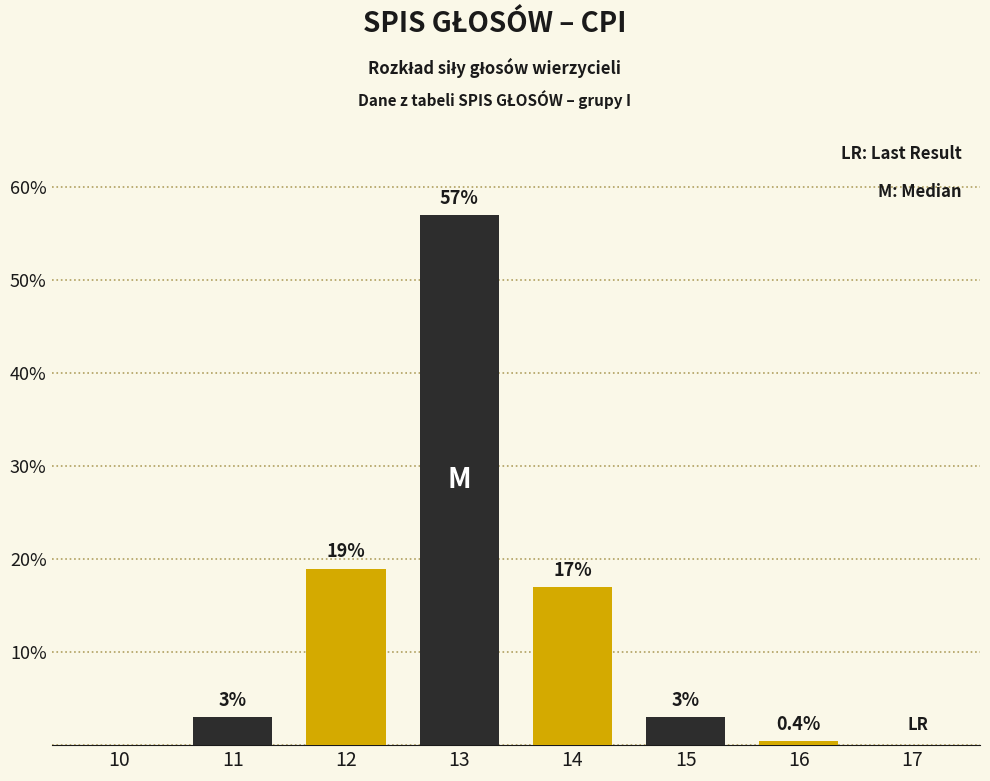

Reading left to right, extract all data points from this chart.

10=0.0	11=3.0	12=19.0	13=57.0	14=17.0	15=3.0	16=0.4	17=0.0